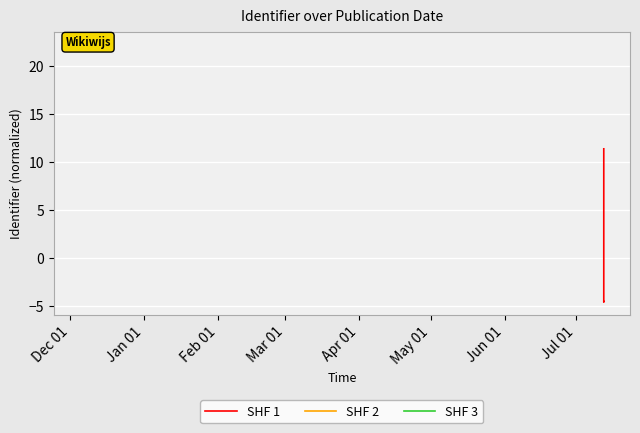

Count the number of data series in this chart.

3